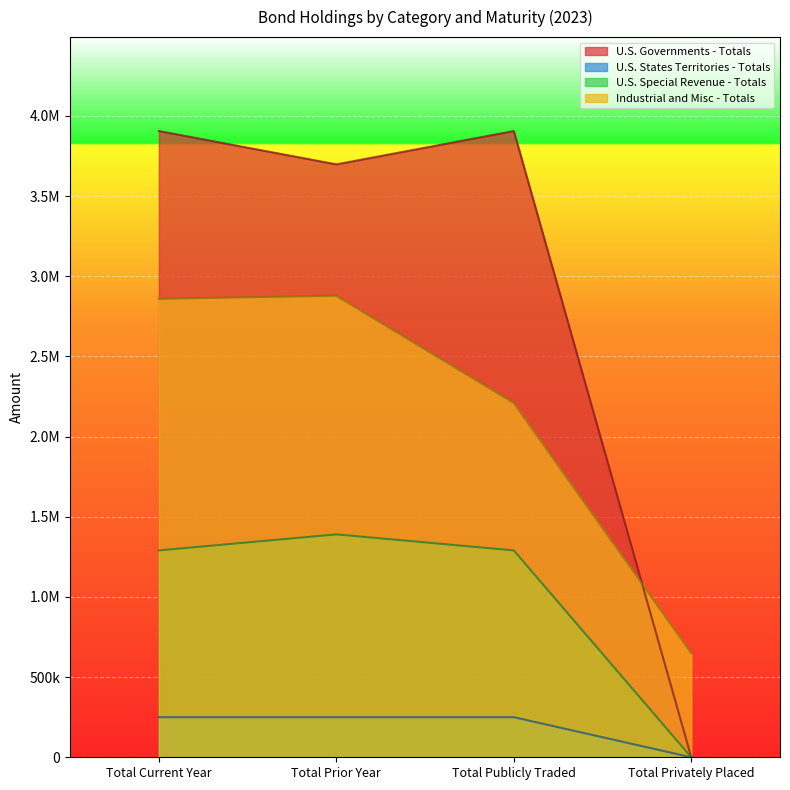

Which series changed the most between Total Current Year and Total Prior Year?

U.S. Governments - Totals